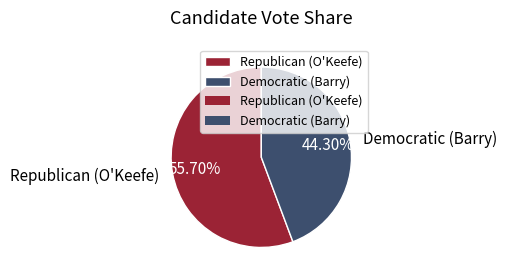

Between Republican (O'Keefe) and Democratic (Barry), which is larger?

Republican (O'Keefe)